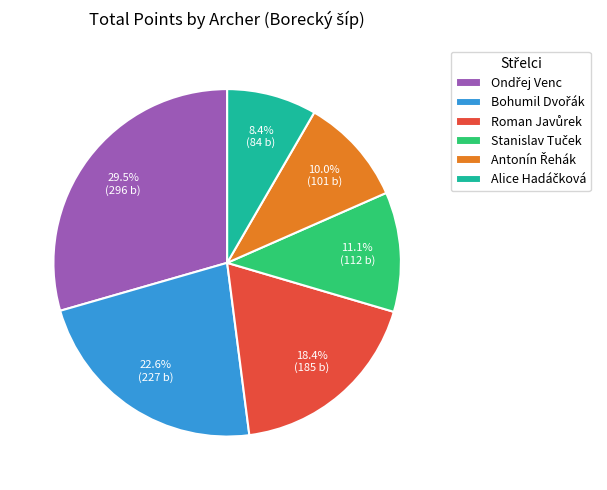

Is there any slice that represents more than half of the pie?

No